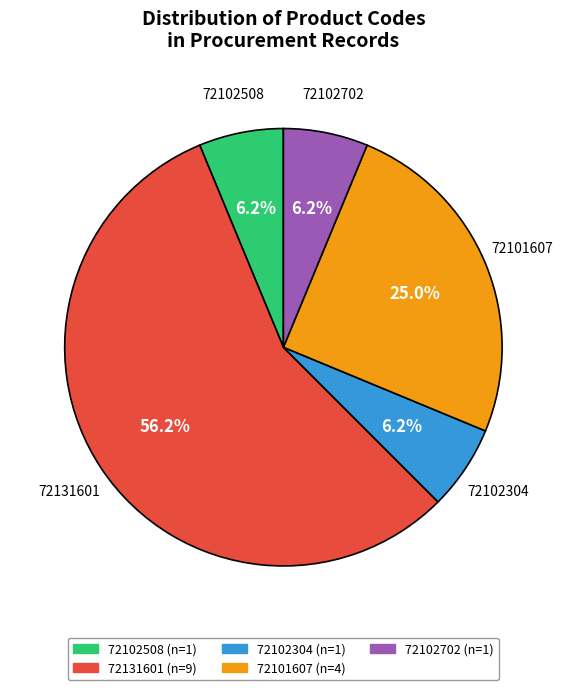

What percentage is the 72102508 slice, to the nearest percent?

6%